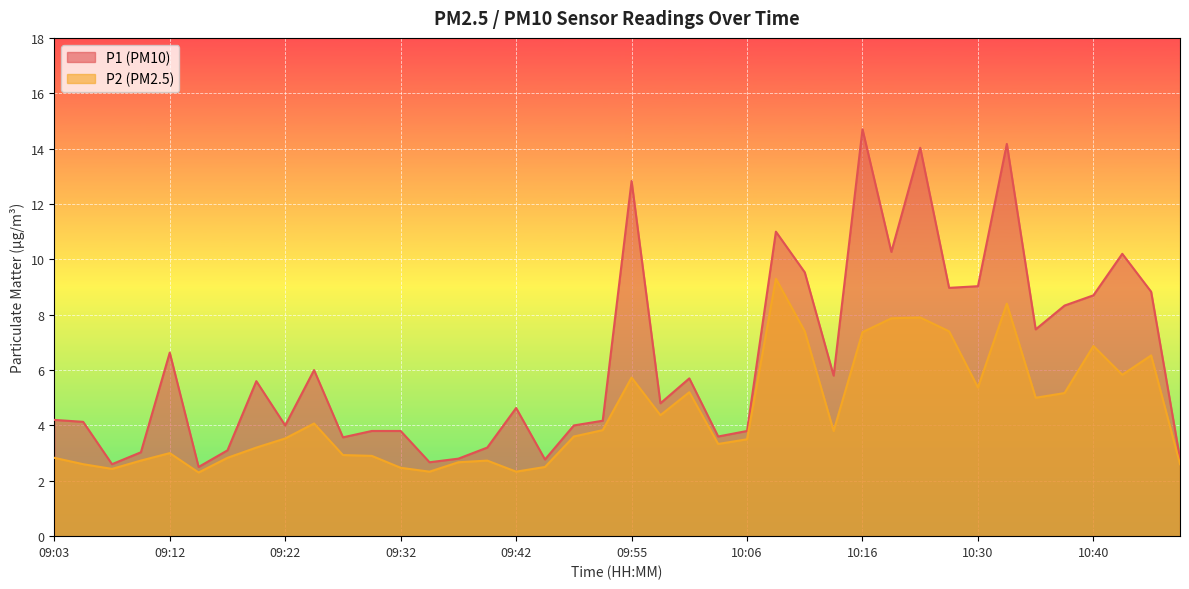

What is the minimum value for P2?

2.3